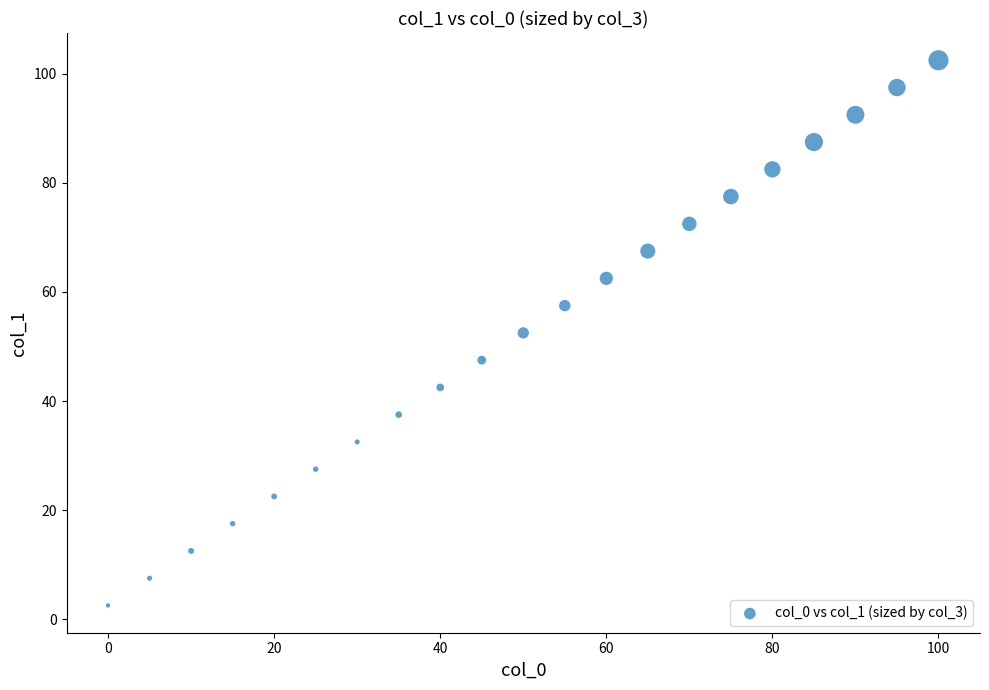

What is the range of Y values (max minus min)?

100.0